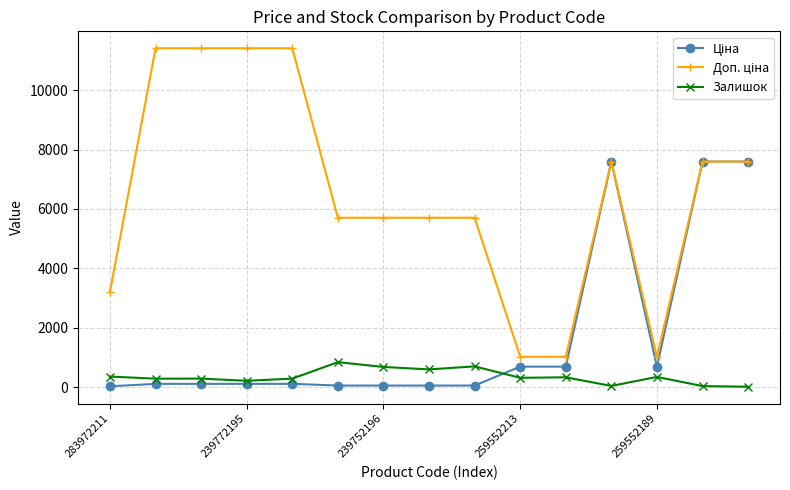

At how many categories does at least one series exceed 2519?

12